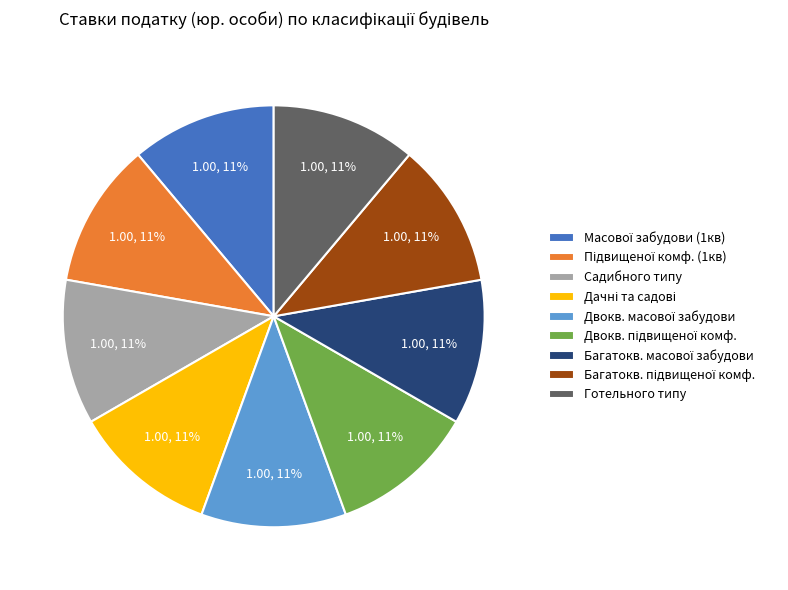

Is there any slice that represents more than half of the pie?

No